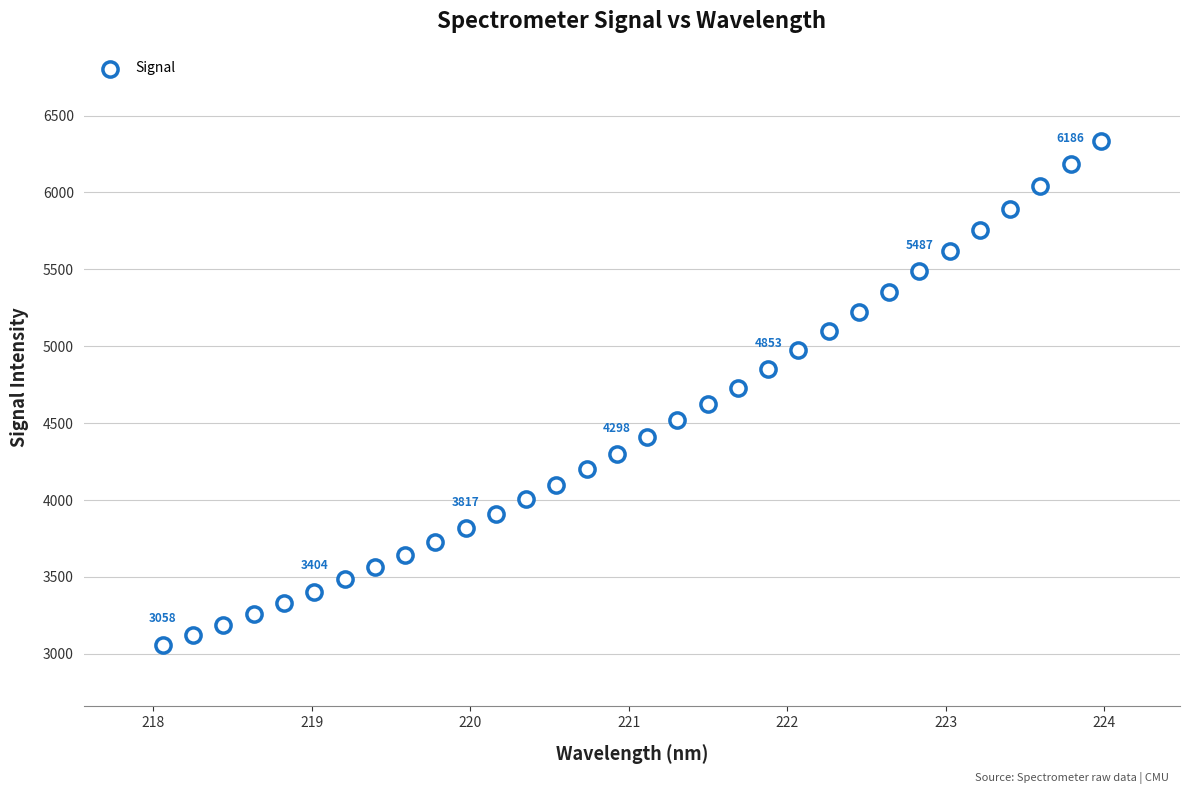

What is the range of X values (max minus min)?

5.9